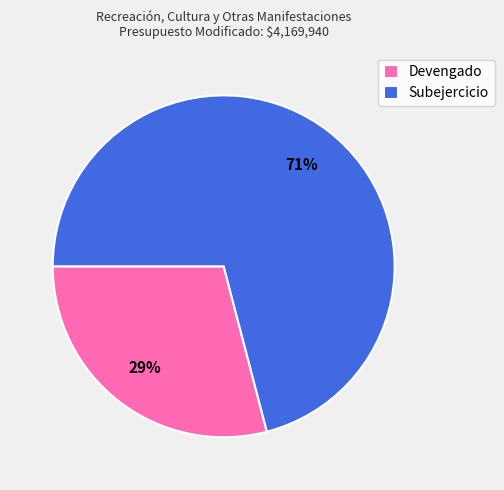

The Subejercicio slice represents 64% of the pie. True or false?

False